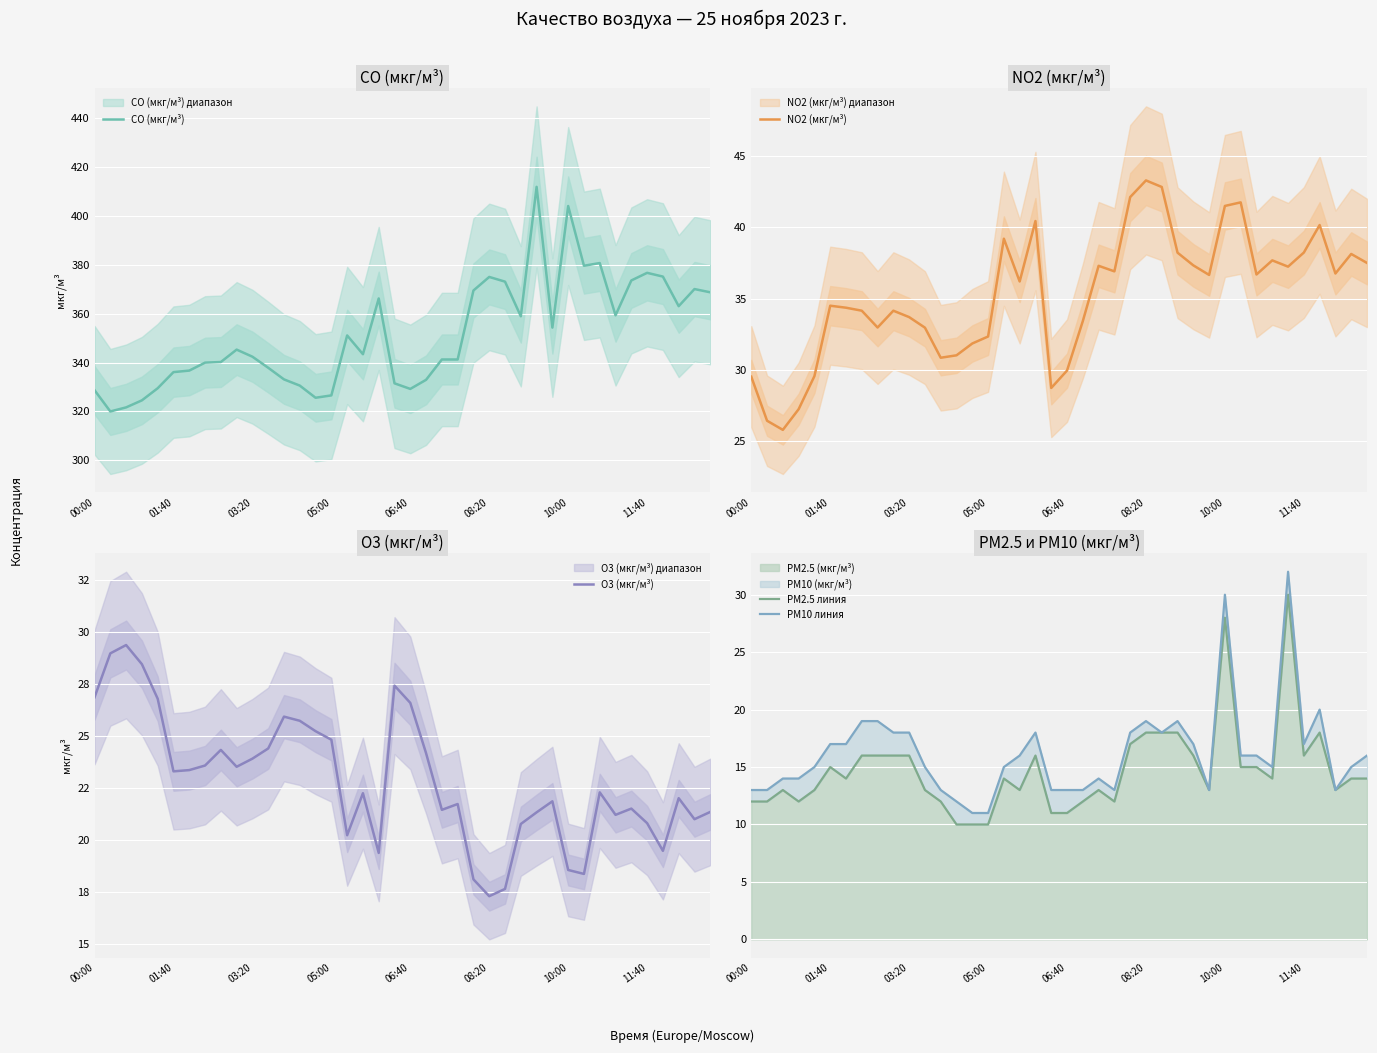

True or false: NO2 (мкг/м³) has a value of 31.0 at 13.

True